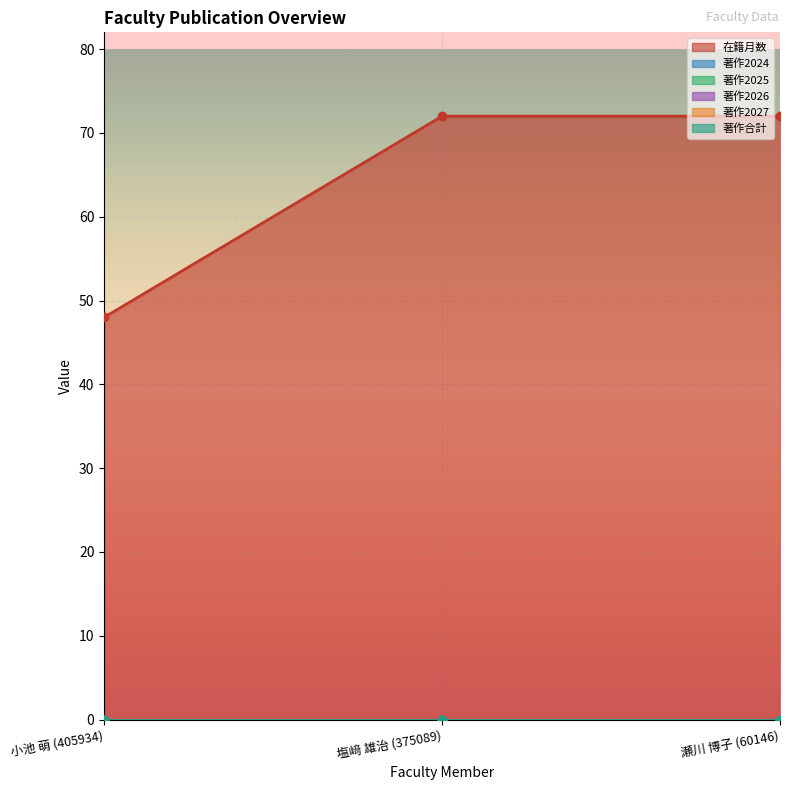

Which series has the largest total across all categories?

在籍月数